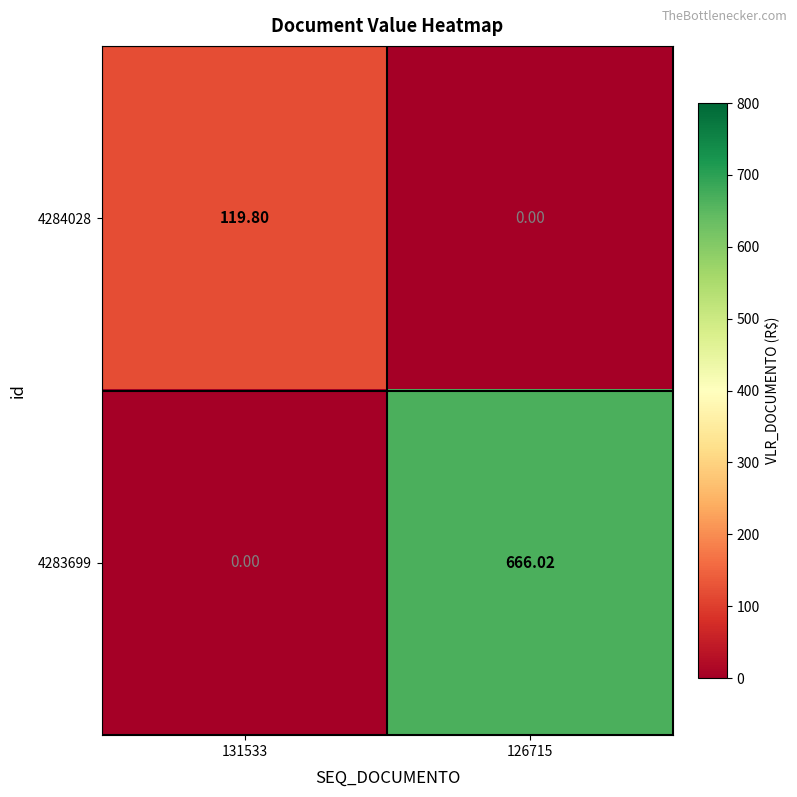

At how many categories does at least one series exceed 510?

1